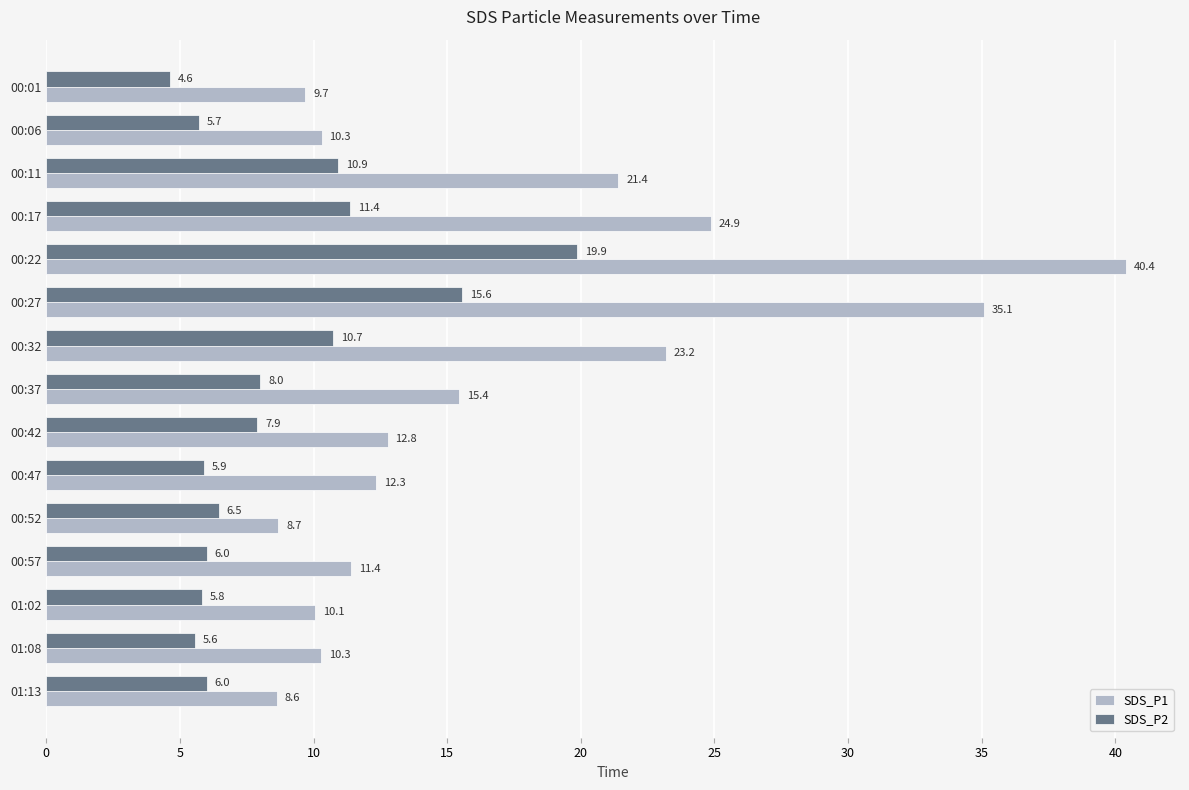

At 00:57, list the series in order from largest to smallest.

SDS_P1, SDS_P2